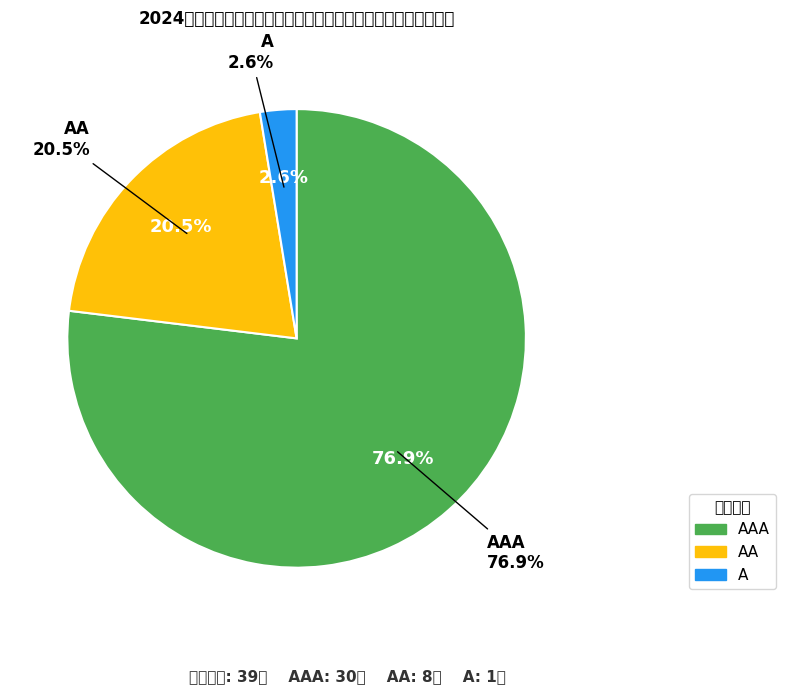

What is the largest slice in the pie chart?

AAA